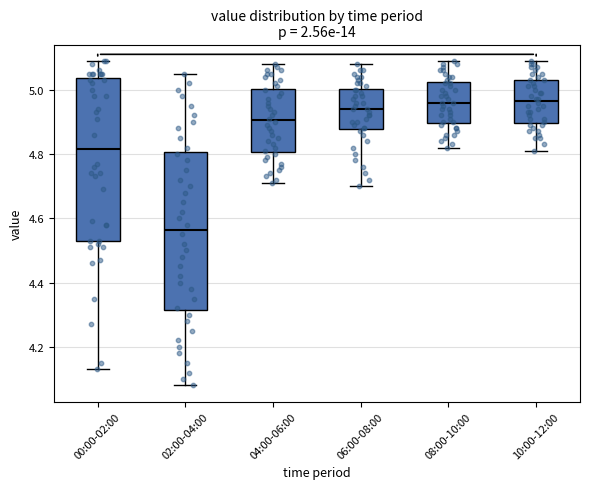

Reading left to right, read every box against the y-axis: the position of its median line, the range the box covers, and the ends of its whiskers. The values are not printed on the chart, so give them approximately, as read against the axis.

00:00-02:00: median 4.82, box 4.54 to 5.04, whiskers 4.14 to 5.10
02:00-04:00: median 4.56, box 4.32 to 4.80, whiskers 4.08 to 5.06
04:00-06:00: median 4.90, box 4.80 to 5.00, whiskers 4.72 to 5.08
06:00-08:00: median 4.94, box 4.88 to 5.00, whiskers 4.70 to 5.08
08:00-10:00: median 4.96, box 4.90 to 5.02, whiskers 4.82 to 5.10
10:00-12:00: median 4.96, box 4.90 to 5.04, whiskers 4.82 to 5.10